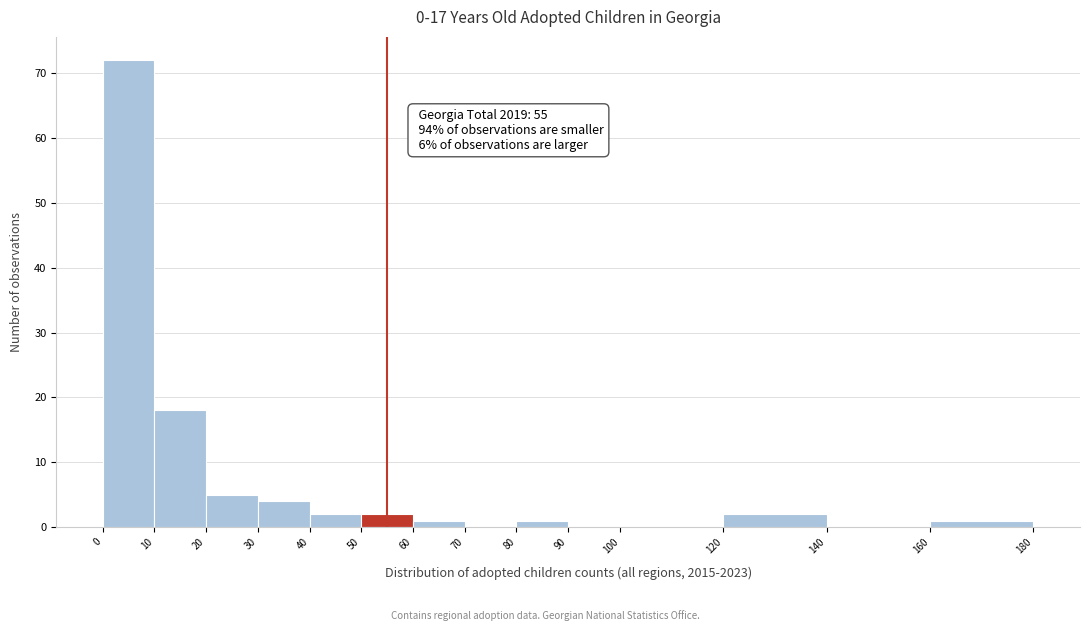

Which range on the x-axis has the tallest bar?

0 to 10